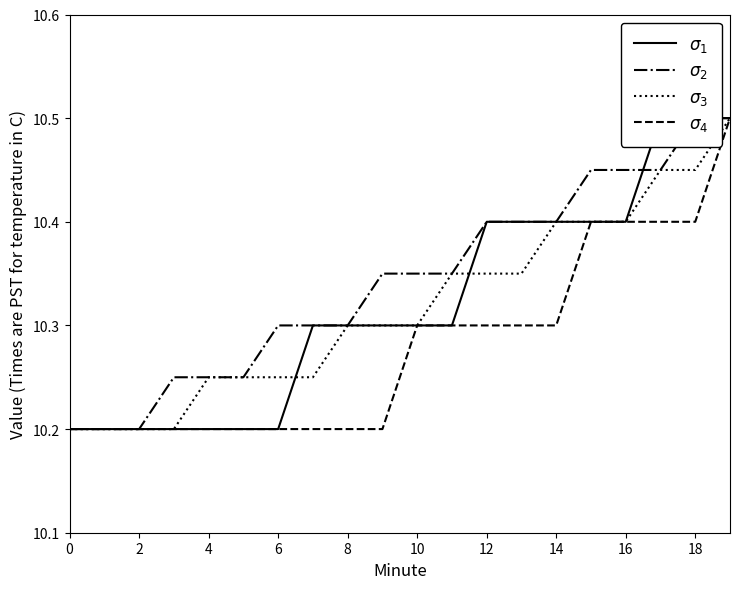

What is the label of the 4th point from the right?

16